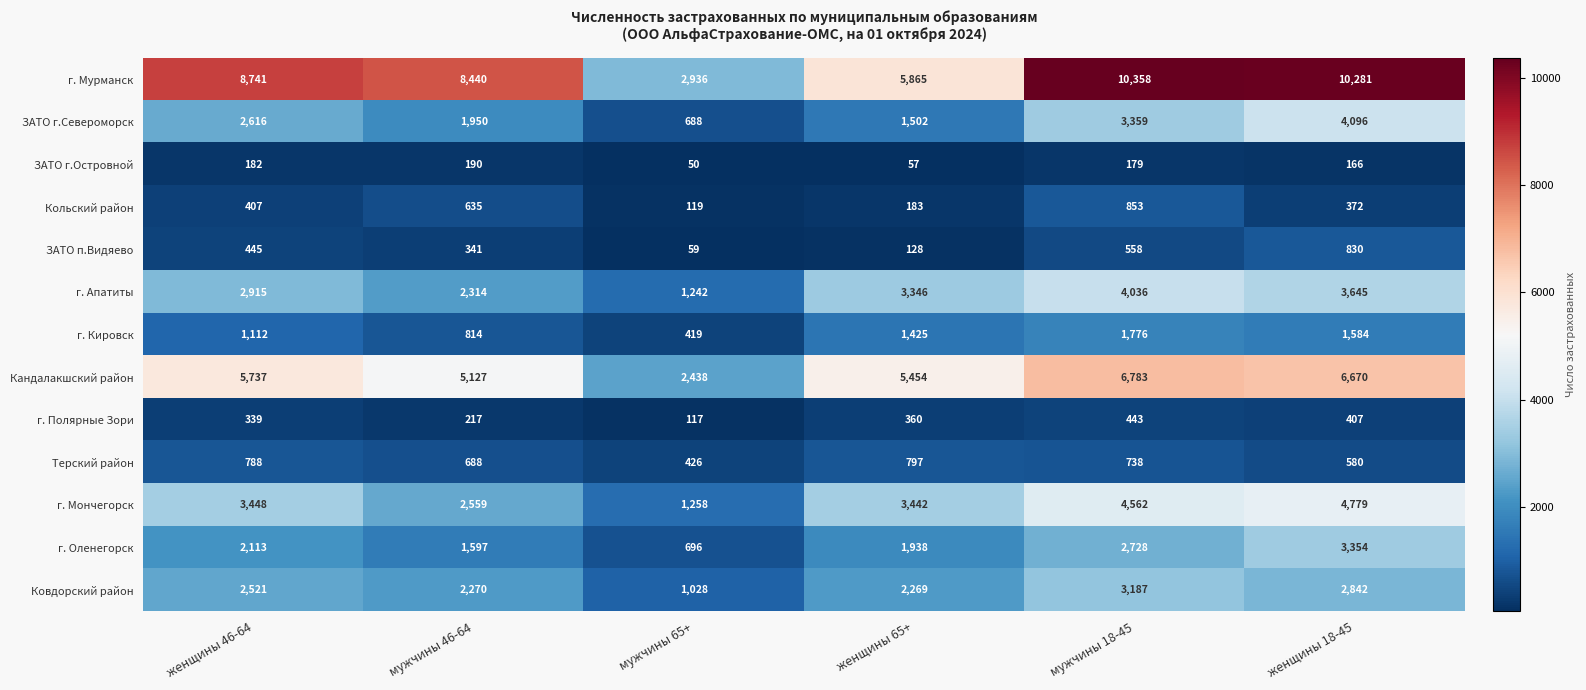

At how many categories does at least one series exceed 3667?

5